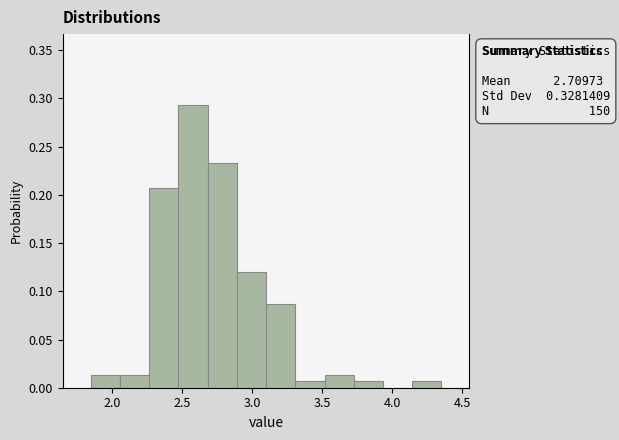

Over which range of the x-axis is the bar tallest?

2.50 to 2.70